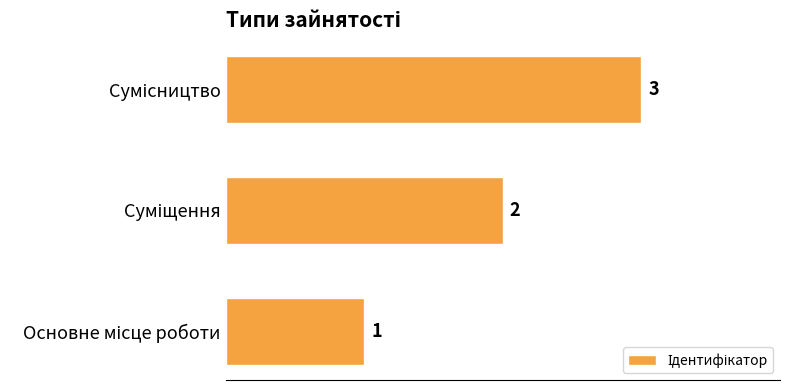

Count the number of data series in this chart.

1